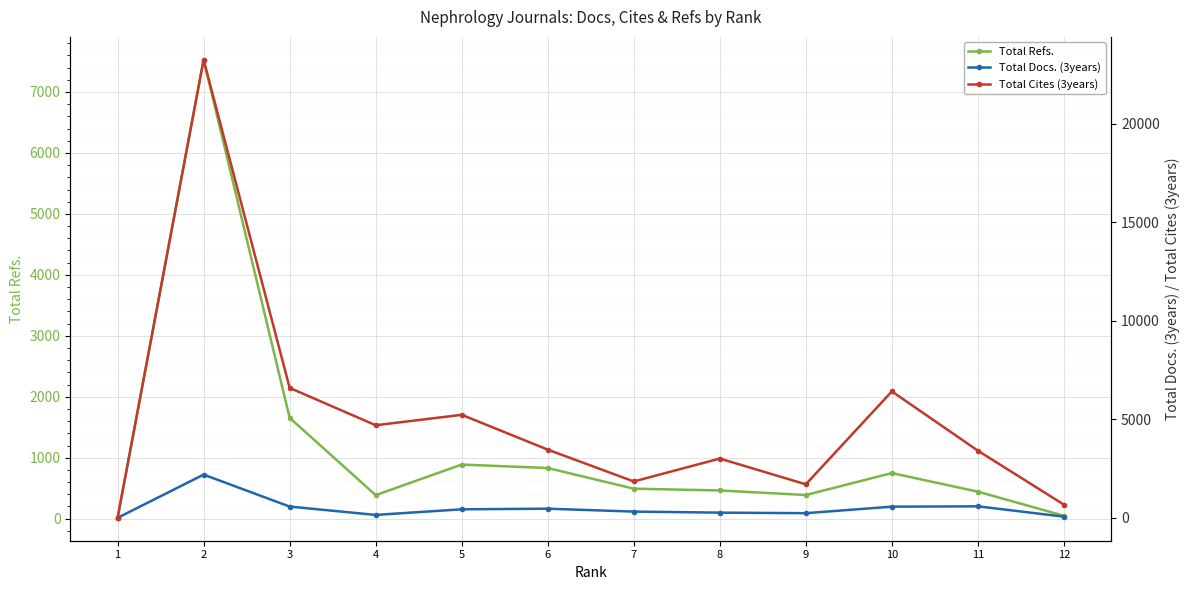

What is the approximate value of Total Docs. (3years) at 11, to the nearest 10?

580